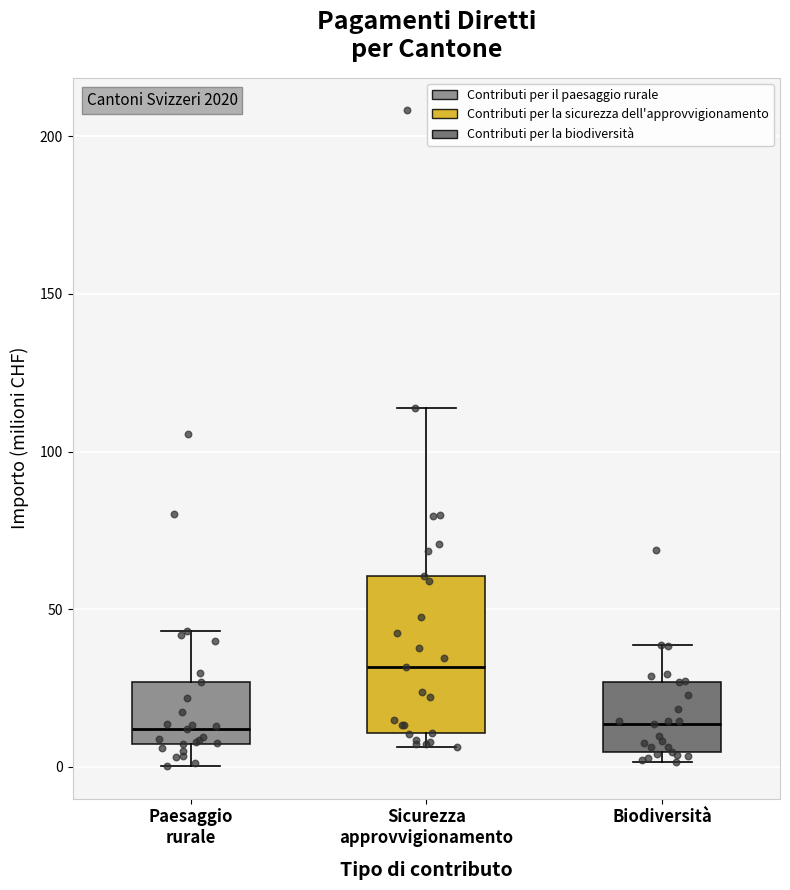

Which box has the highest median line?

Sicurezza approvvigionamento